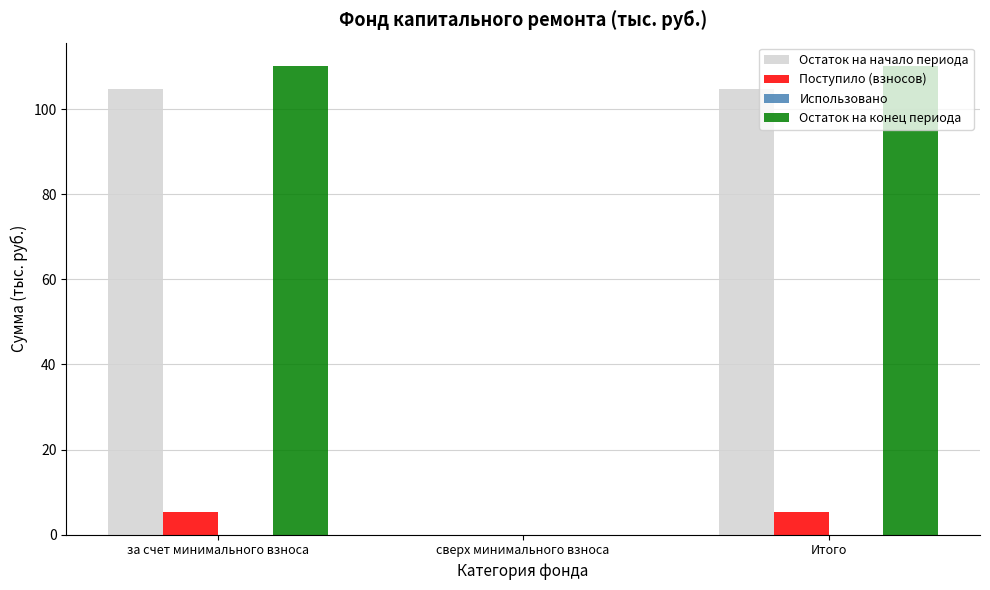

Which series changed the most between сверх минимального взноса and Итого?

Остаток на конец периода